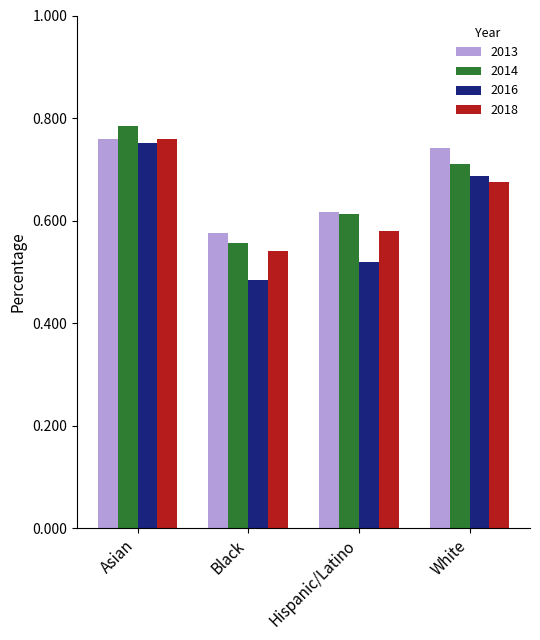

How many bars are there in each group?

4